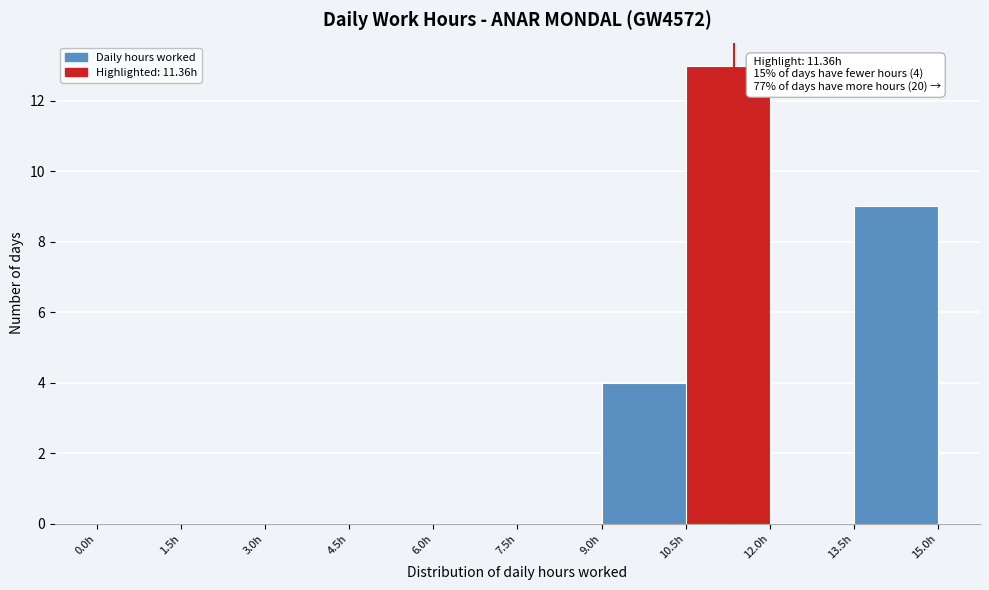

Over which range of the x-axis is the bar tallest?

10.5 to 12.0